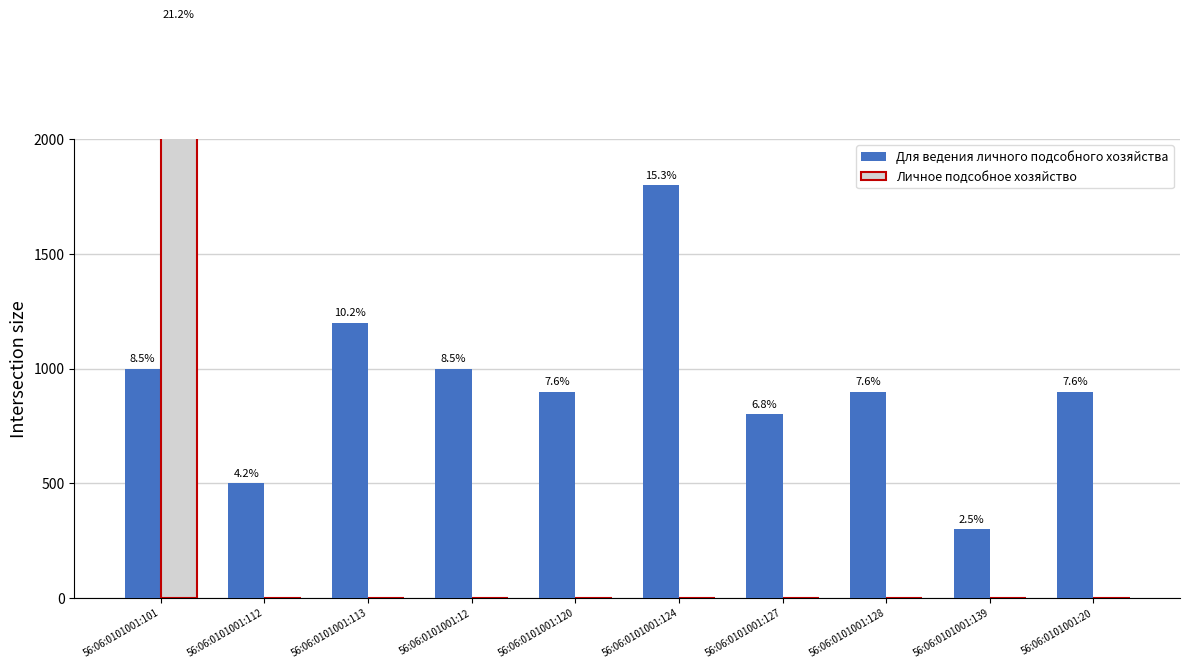

At which label does Для ведения личного подсобного хозяйства first exceed 900?

56:06:0101001:101